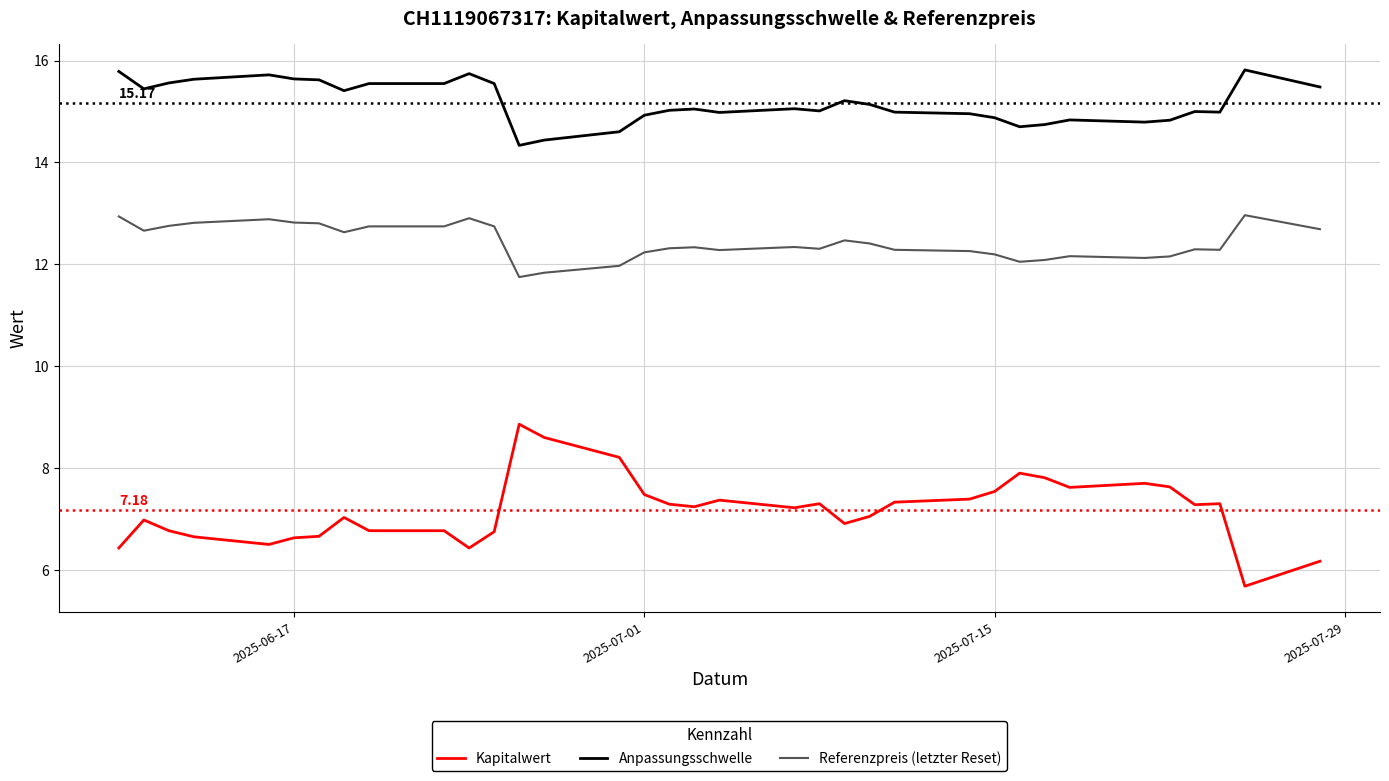

What is the minimum value shown in the chart?

5.7